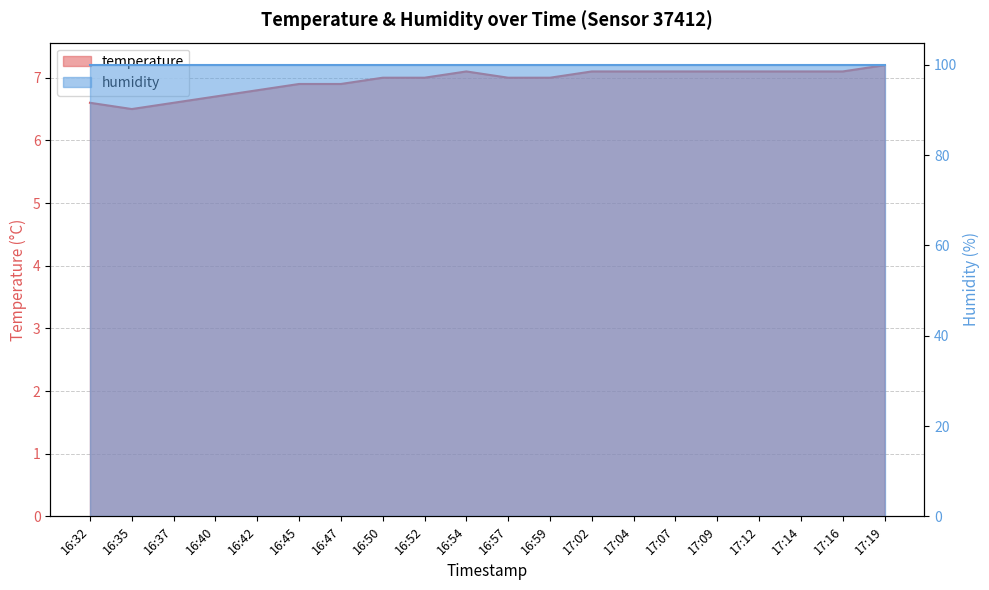

List the labels in order of value, smallest first.

16:35, 16:32, 16:37, 16:40, 16:42, 16:45, 16:47, 16:50, 16:52, 16:57, 16:59, 16:54, 17:02, 17:04, 17:07, 17:09, 17:12, 17:14, 17:16, 17:19